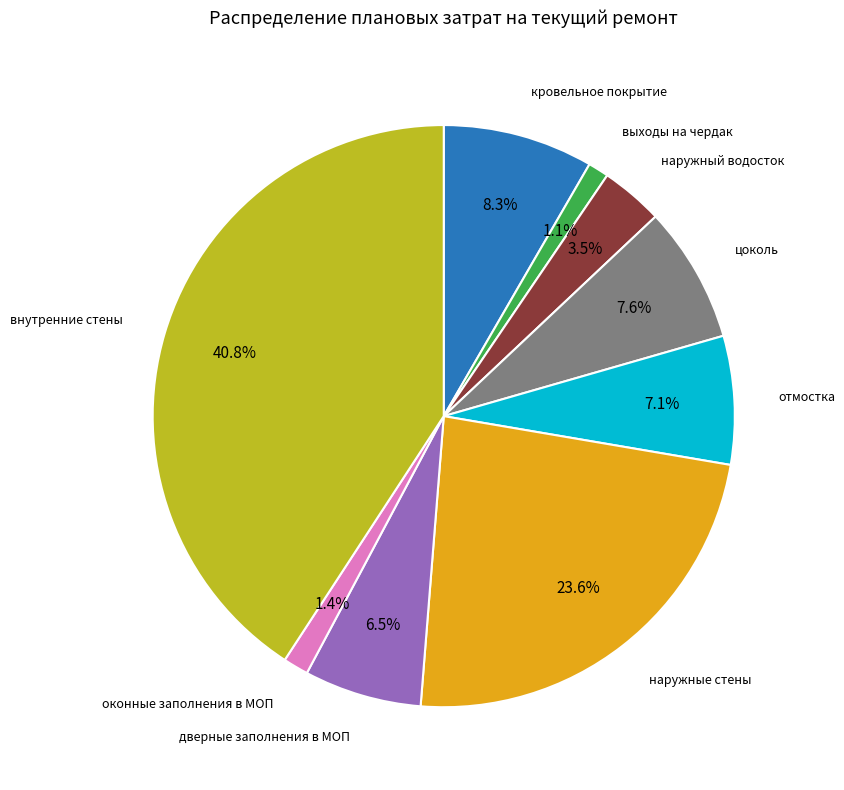

To the nearest percent, what is the difference between the largest and smallest slice percentages?

40%